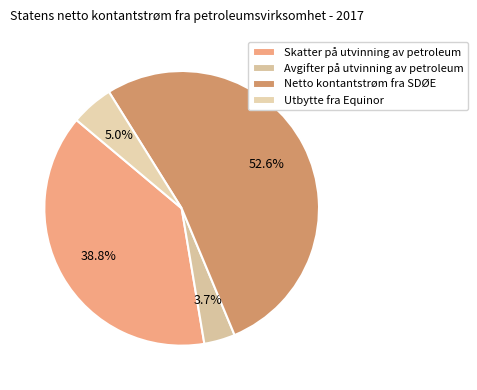

The Avgifter på utvinning av petroleum slice represents 1% of the pie. True or false?

False